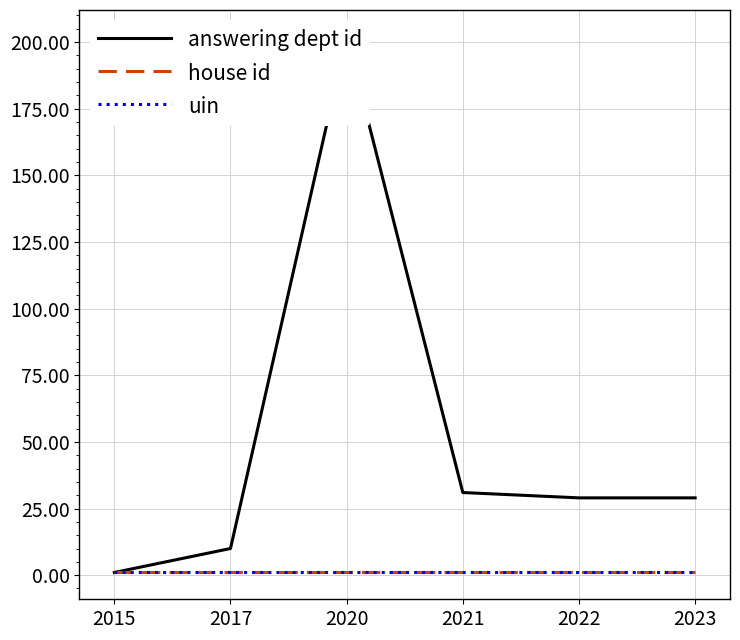

Which series has the largest total across all categories?

answering dept id